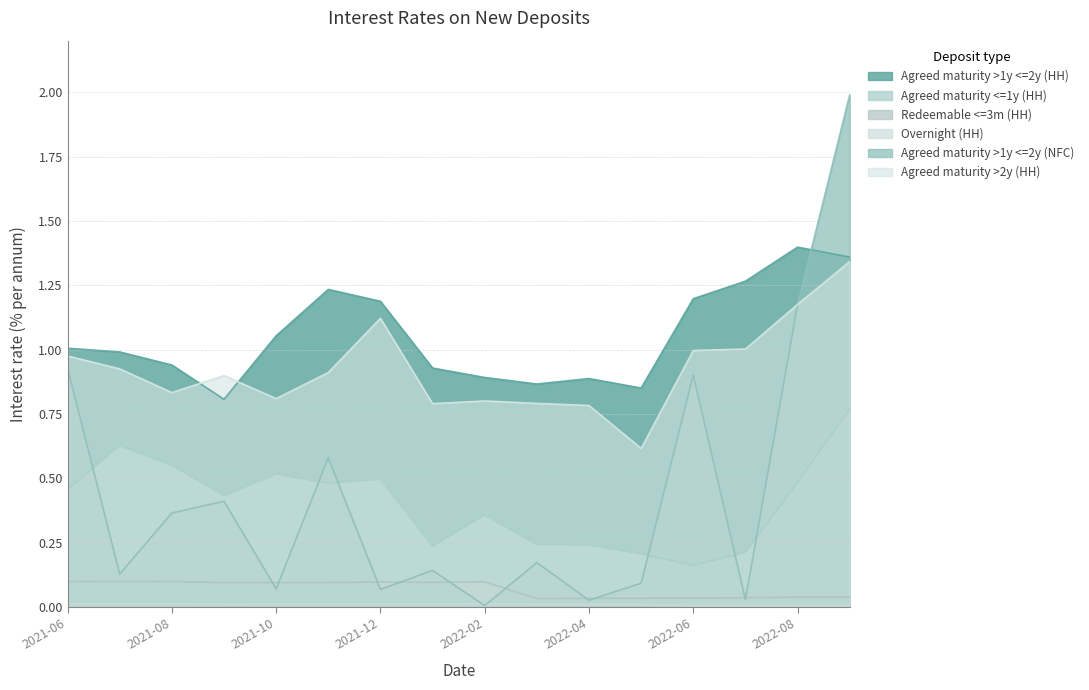

The Overnight (HH) series shows 0.0 at 2021-08. True or false?

True